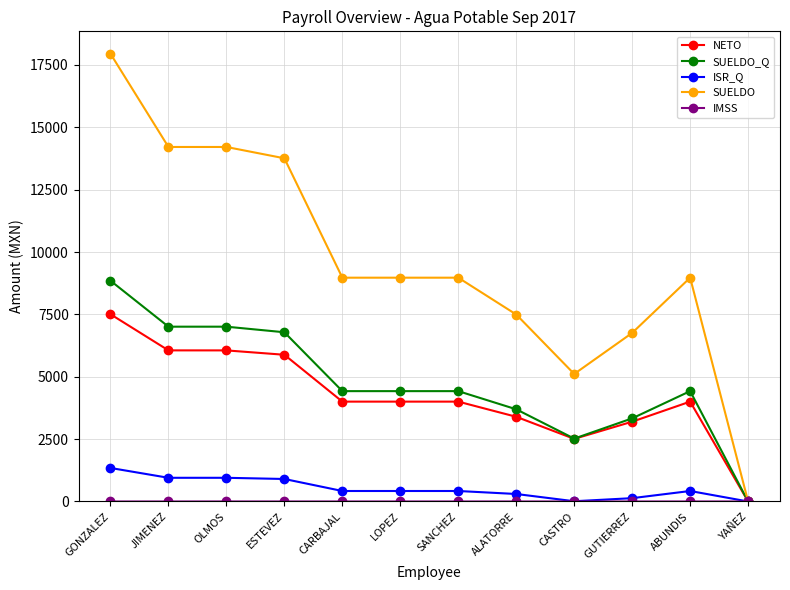

What is the maximum value shown in the chart?

17948.7